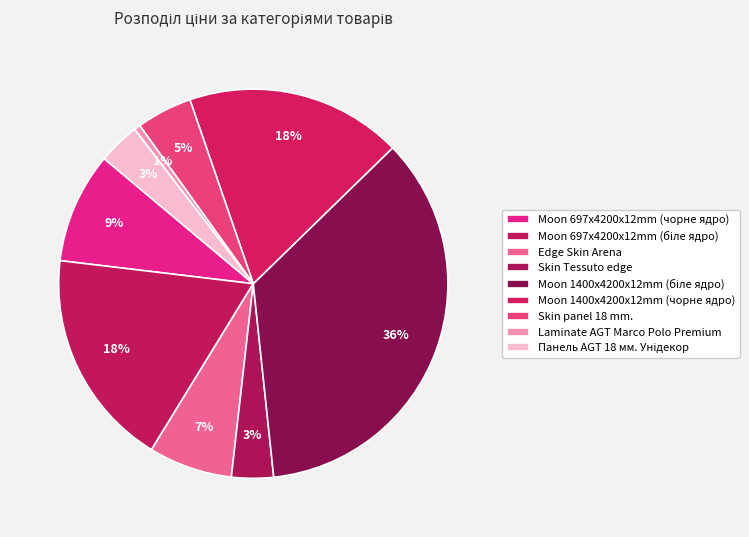

Count the number of slices in the pie.

9